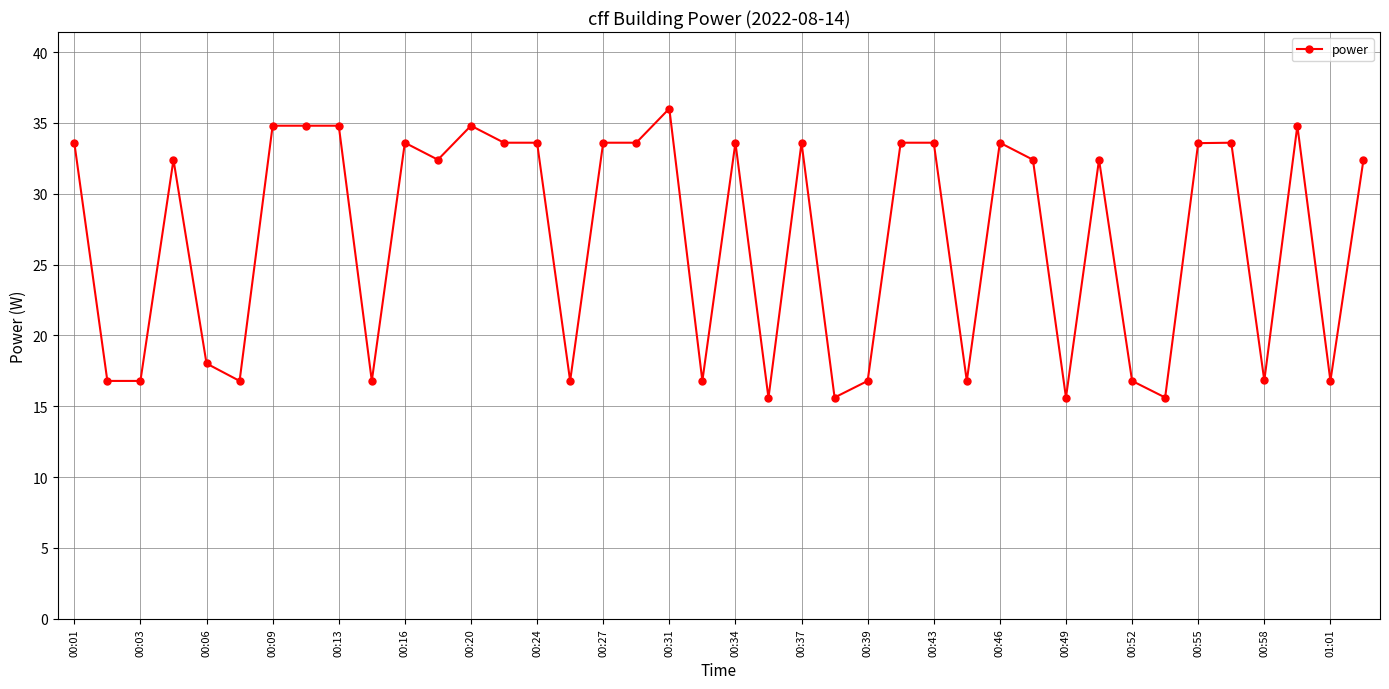

Reading left to right, what are all the values shown in this chart?

33.6	16.8	16.8	32.4	18.0	16.8	34.8	34.8	34.8	16.8	33.6	32.4	34.8	33.6	33.6	16.8	33.6	33.6	36.0	16.8	33.6	15.6	33.6	15.6	16.8	33.6	33.6	16.8	33.6	32.4	15.6	32.4	16.8	15.6	33.6	33.6	16.8	34.8	16.8	32.4